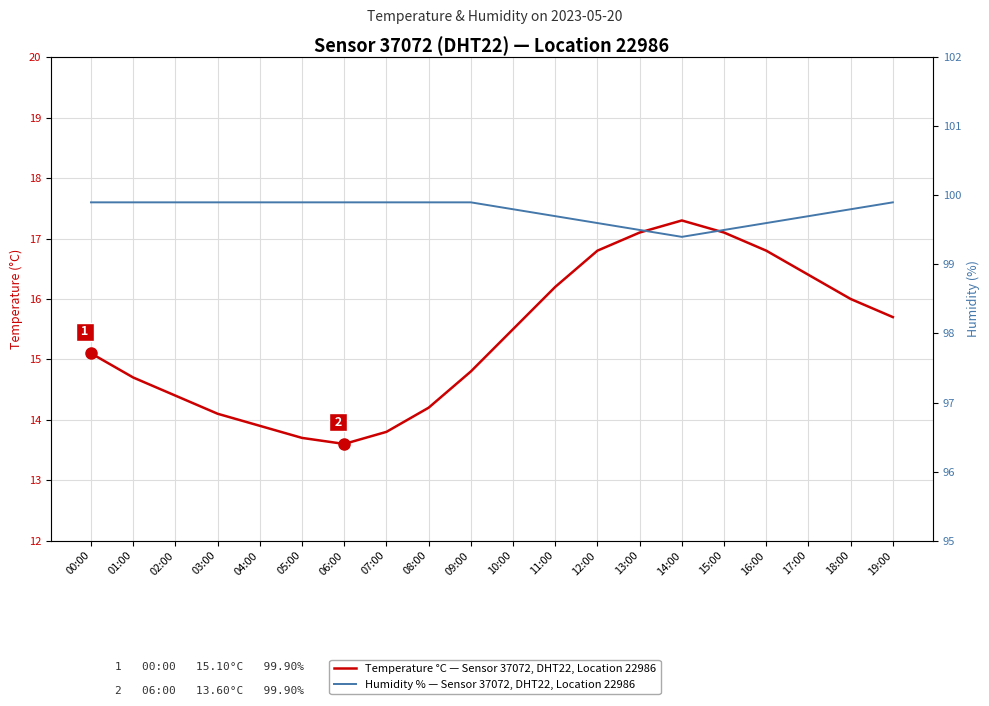

True or false: Humidity % — Sensor 37072, DHT22, Location 22986 and Temperature °C — Sensor 37072, DHT22, Location 22986 cross at least once.

False